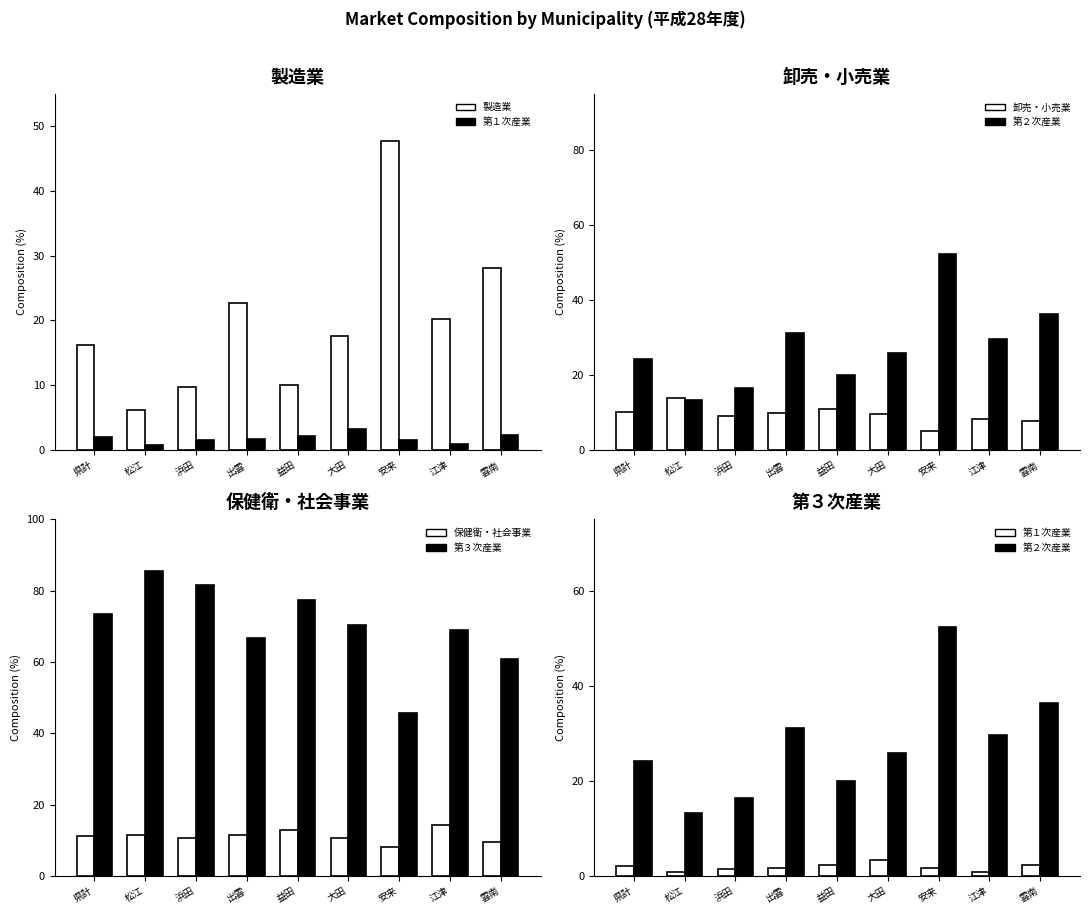

True or false: 製造業 has a value of 10.0 at 益田.

True